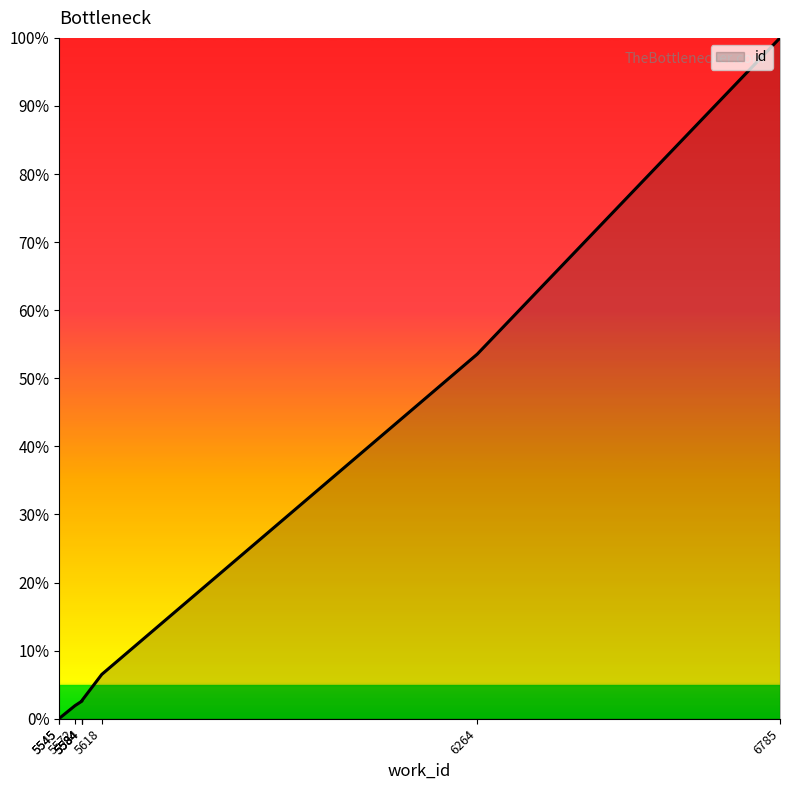

List the labels in order of value, smallest first.

5545, 5545, 5572, 5584, 5584, 5584, 5618, 6264, 6785